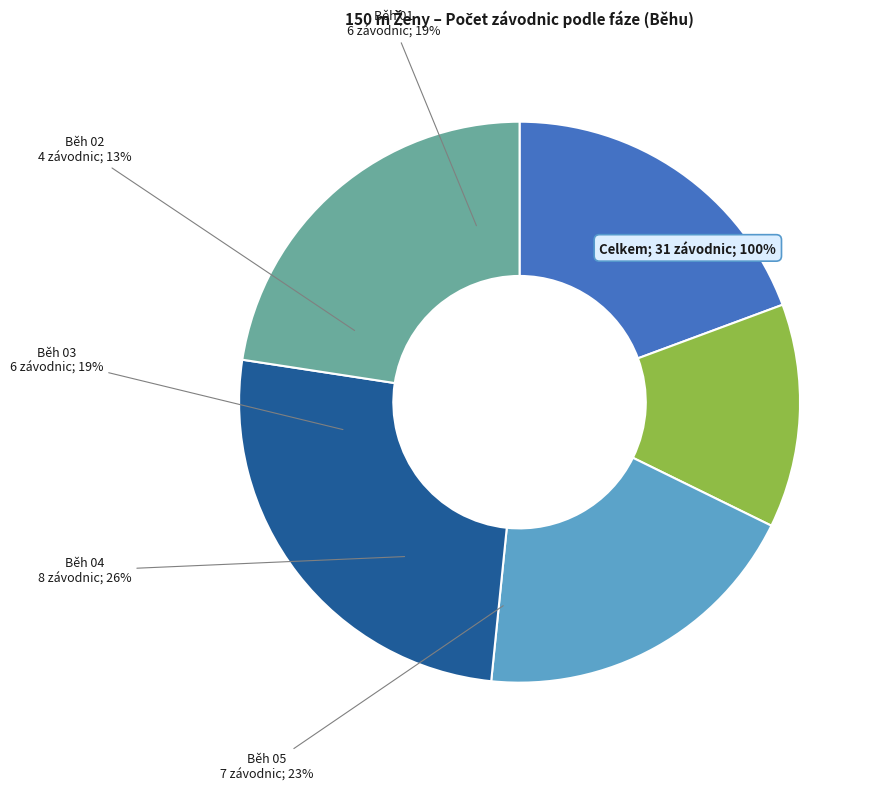

The Běh 04 slice represents 26% of the pie. True or false?

True